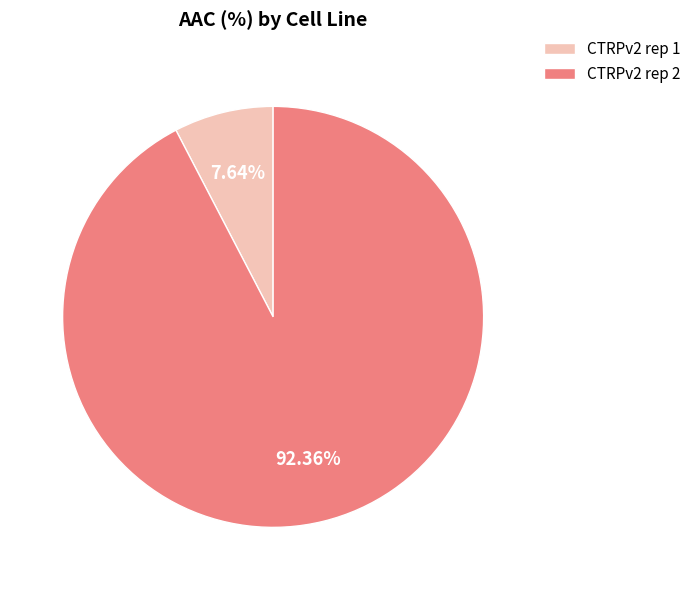

Do CTRPv2 rep 2 and CTRPv2 rep 1 together represent more than half of the pie?

Yes